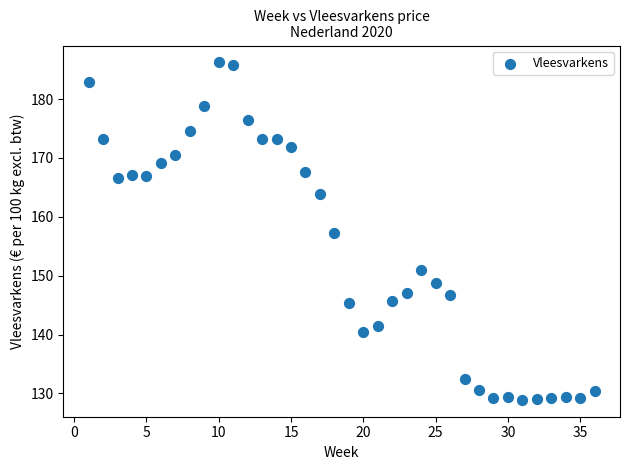

What is the range of Y values (max minus min)?

57.3